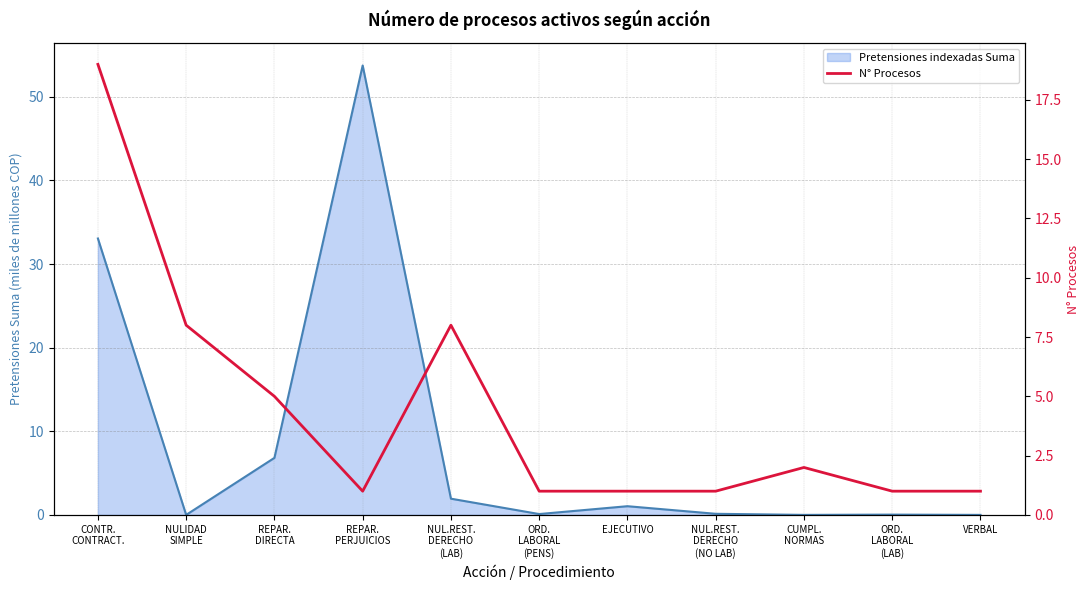

Rank the categories by value from lowest to highest.

REPAR.
PERJUICIOS, ORD.
LABORAL
(PENS), EJECUTIVO, NUL.REST.
DERECHO
(NO LAB), ORD.
LABORAL
(LAB), VERBAL, CUMPL.
NORMAS, REPAR.
DIRECTA, NULIDAD
SIMPLE, NUL.REST.
DERECHO
(LAB), CONTR.
CONTRACT.